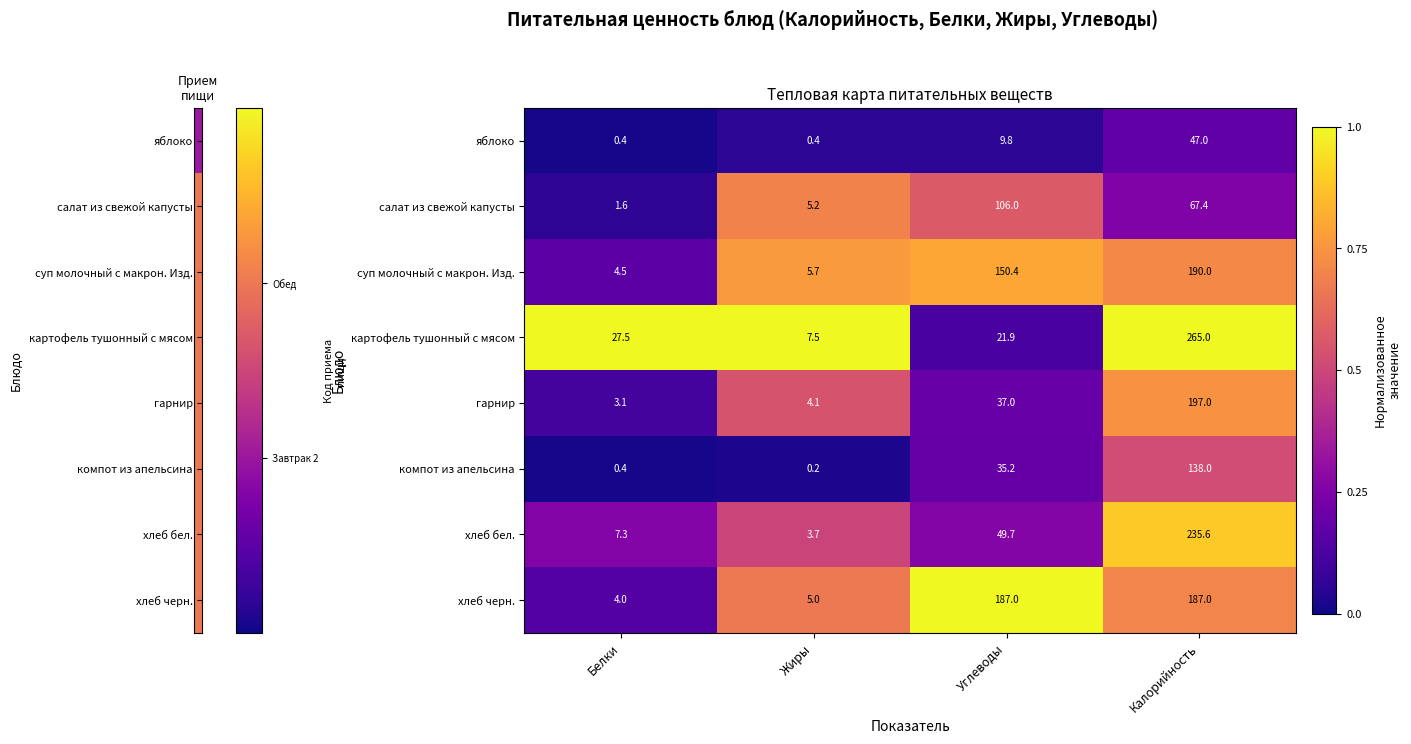

What value does the гарнир series have at Белки?

3.1